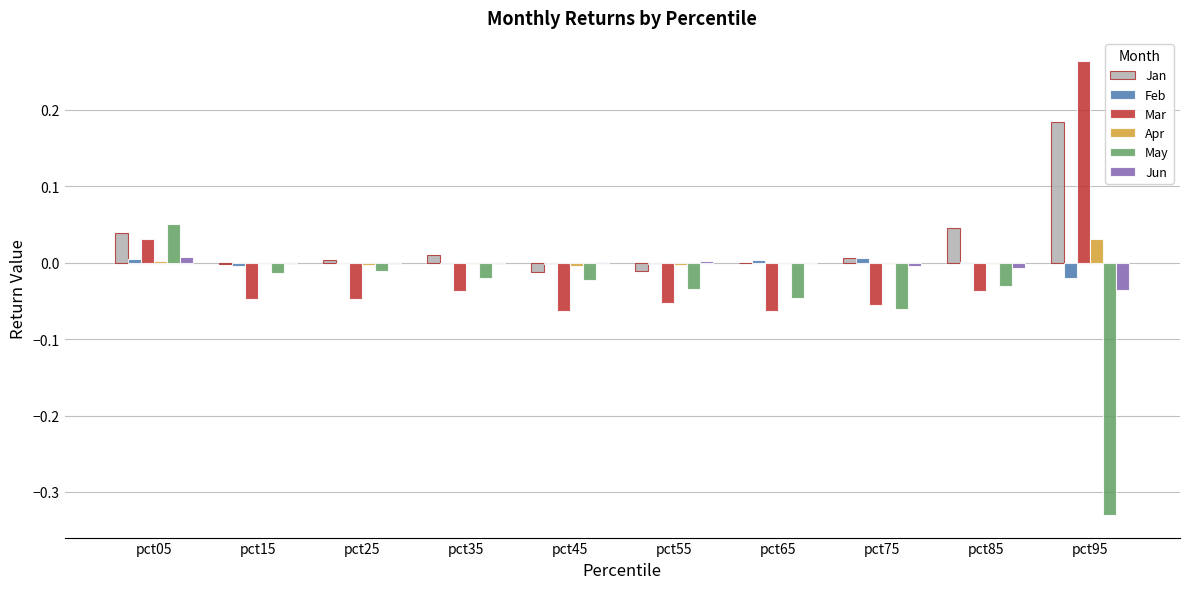

Is the value of May at pct65 greater than the value of Jan at pct25?

No